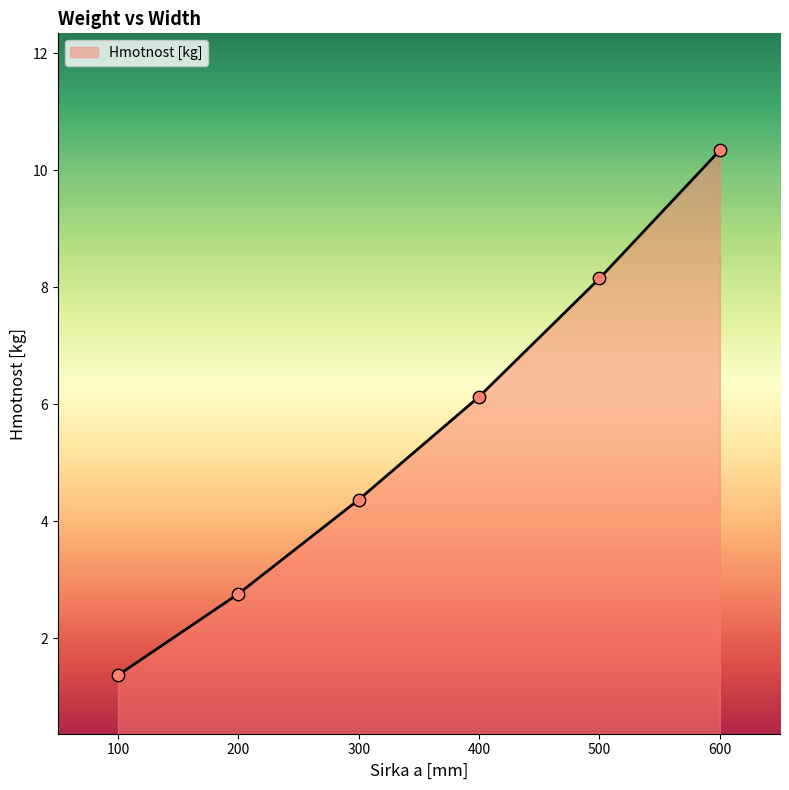

What is the ratio of the value at 200 to the value at 300?

0.6